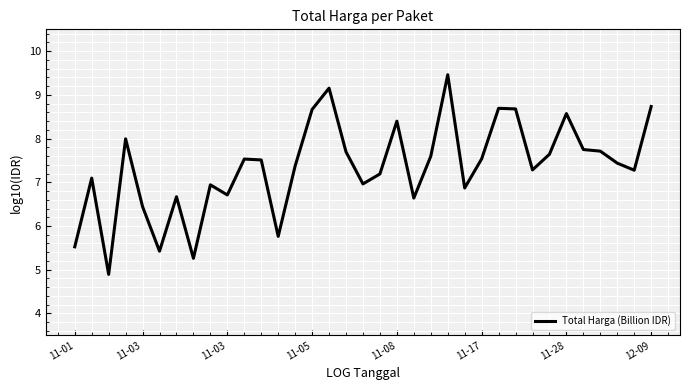

What is the smallest value displayed?

4.9